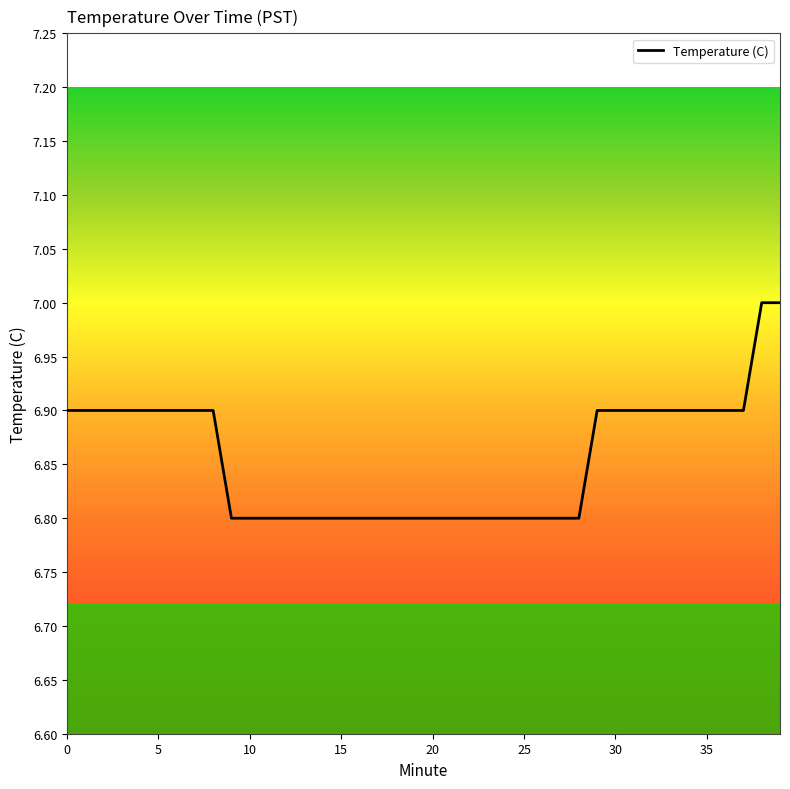

What is the minimum value shown in the chart?

6.8